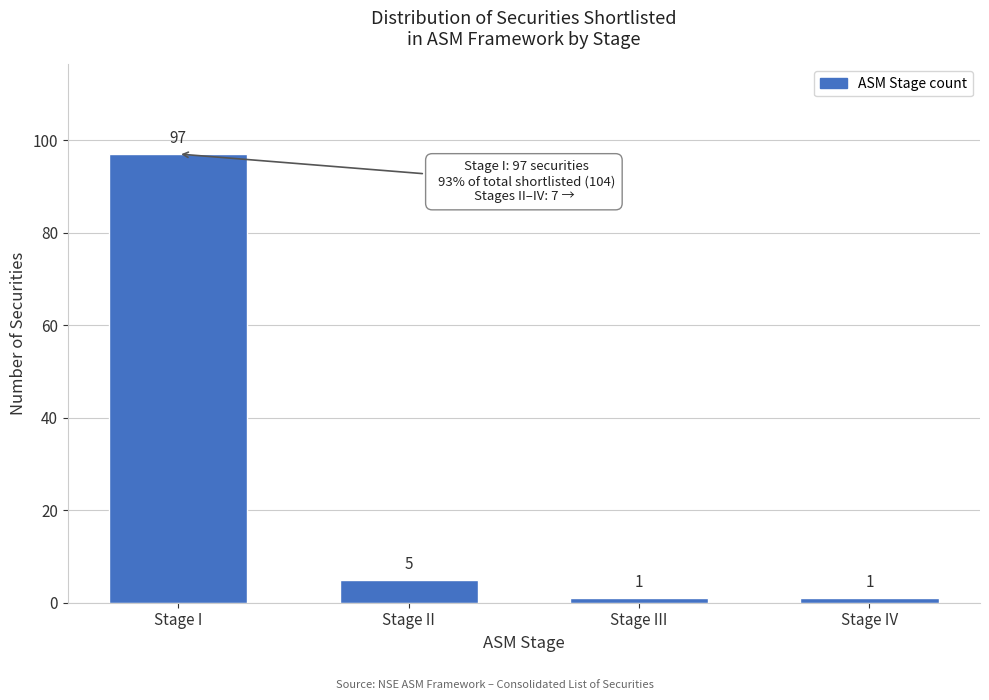

Reading left to right, list all the values displayed in this chart.

Stage I=97	Stage II=5	Stage III=1	Stage IV=1